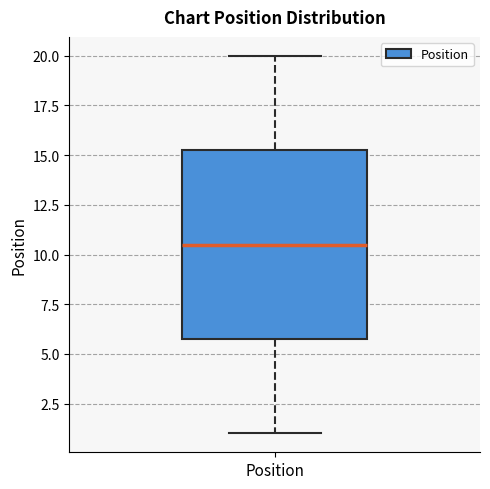

Read this box plot against the y-axis: the position of the median line, the range covered by the box, and the ends of both whiskers. The values are not printed on the chart, so give them approximately, as read against the axis.

median 10.5, box 6.0 to 15.5, whiskers 1.0 to 20.0